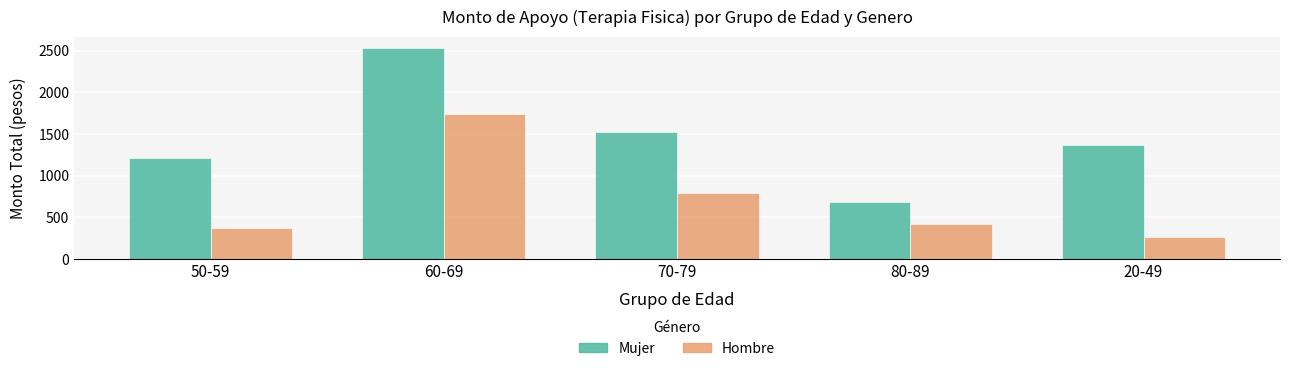

List the series in order of their peak value, lowest first.

Hombre, Mujer